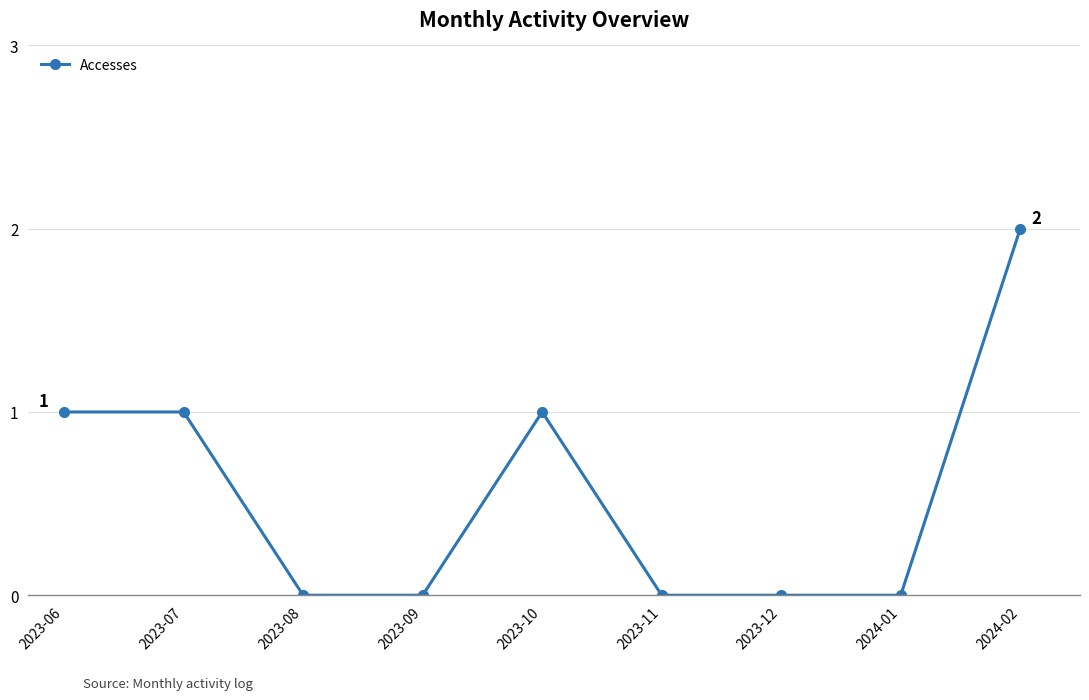

Is this an area chart (filled region under the line)?

No